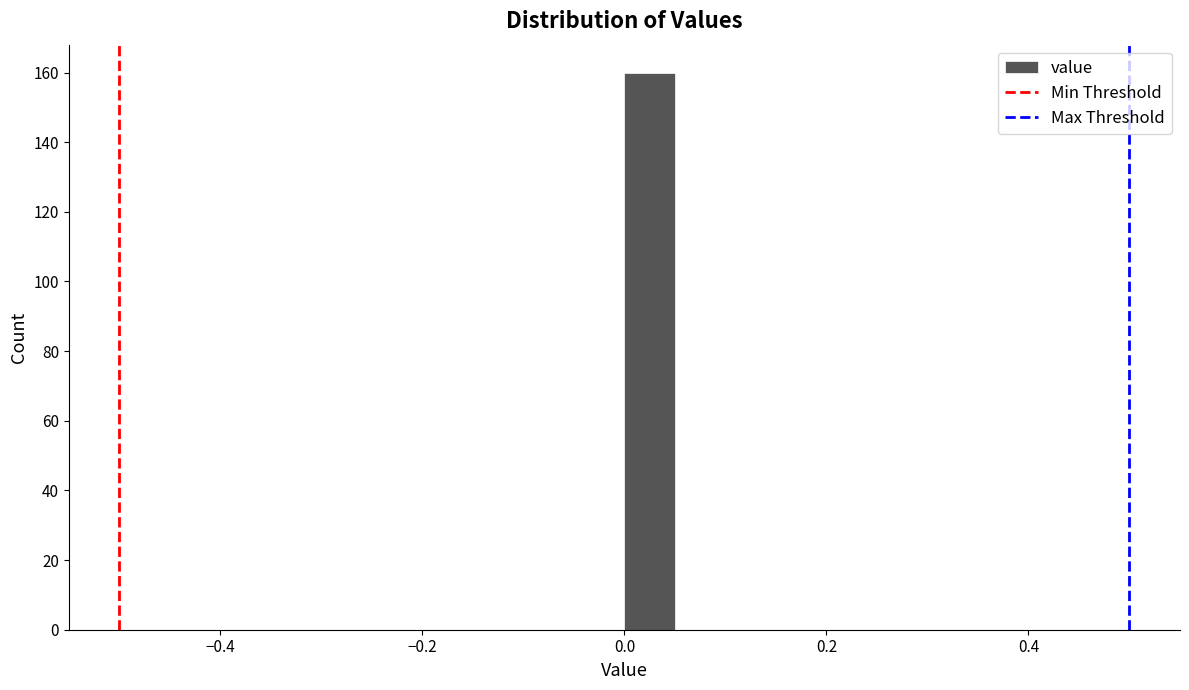

Read against the x-axis, roughly where is the centre of the tallest bar?

0.02